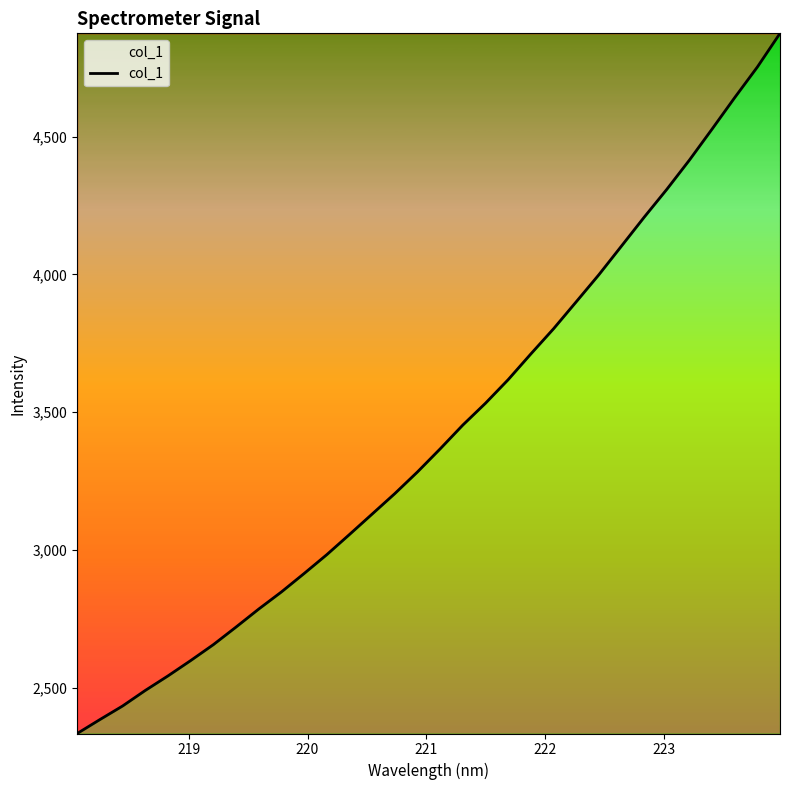

What is the sum of all values?

109578.2